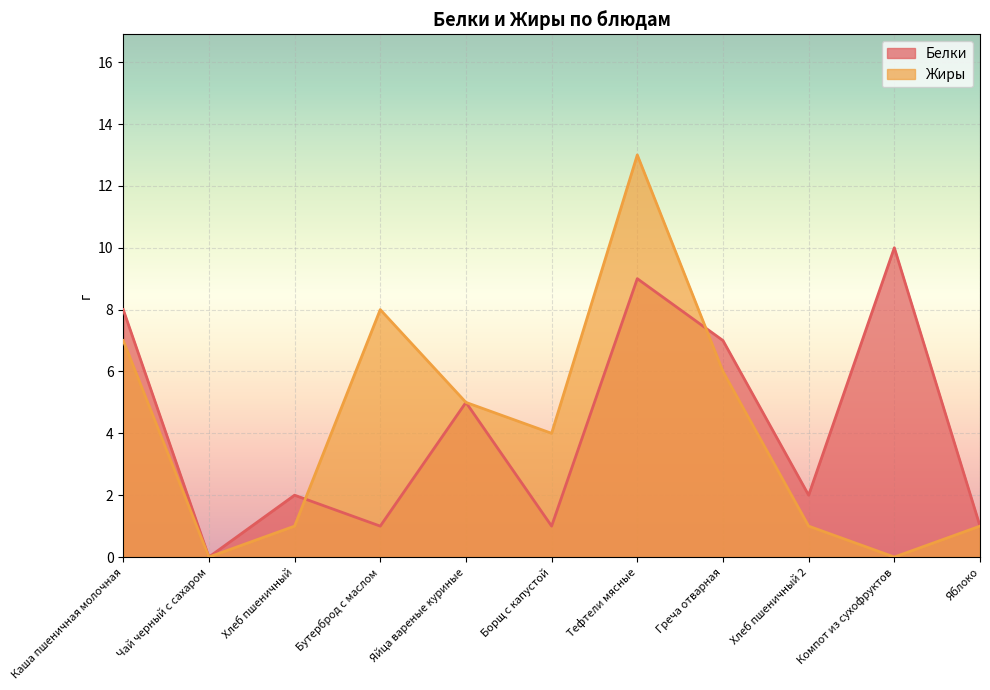

Reading left to right, list all the values displayed in this chart.

Белки: Каша пшеничная молочная=8	Чай черный с сахаром=0	Хлеб пшеничный=2	Бутерброд с маслом=1	Яйца вареные куриные=5	Борщ с капустой=1	Тефтели мясные=9	Греча отварная=7	Хлеб пшеничный 2=2	Компот из сухофруктов=10	Яблоко=1
Жиры: Каша пшеничная молочная=7	Чай черный с сахаром=0	Хлеб пшеничный=1	Бутерброд с маслом=8	Яйца вареные куриные=5	Борщ с капустой=4	Тефтели мясные=13	Греча отварная=6	Хлеб пшеничный 2=1	Компот из сухофруктов=0	Яблоко=1